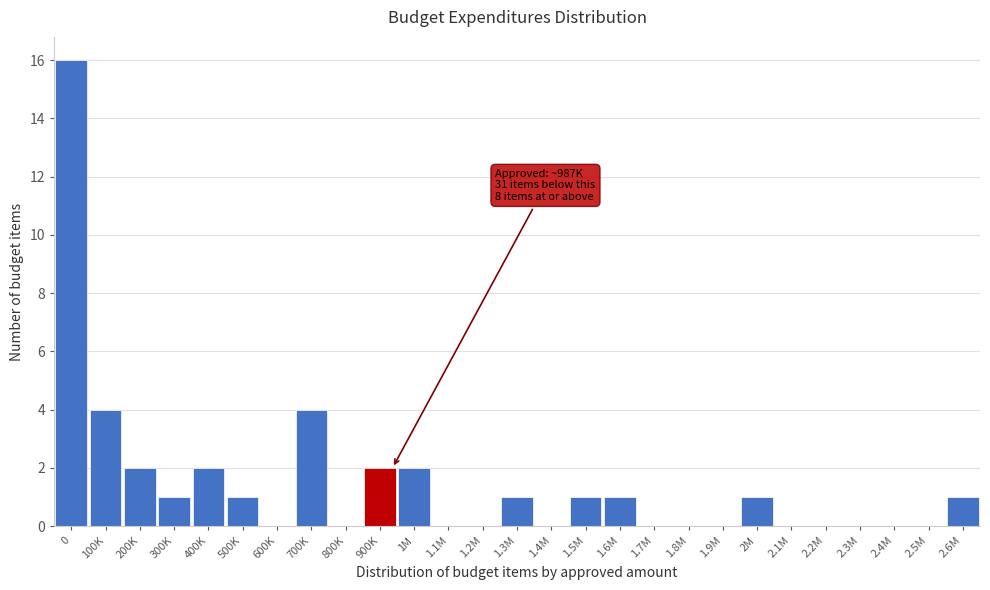

Reading left to right, transcribe all the data shown in this chart.

0=16	100K=4	200K=2	300K=1	400K=2	500K=1	600K=0	700K=4	800K=0	900K=2	1M=2	1.1M=0	1.2M=0	1.3M=1	1.4M=0	1.5M=1	1.6M=1	1.7M=0	1.8M=0	1.9M=0	2M=1	2.1M=0	2.2M=0	2.3M=0	2.4M=0	2.5M=0	2.6M=1